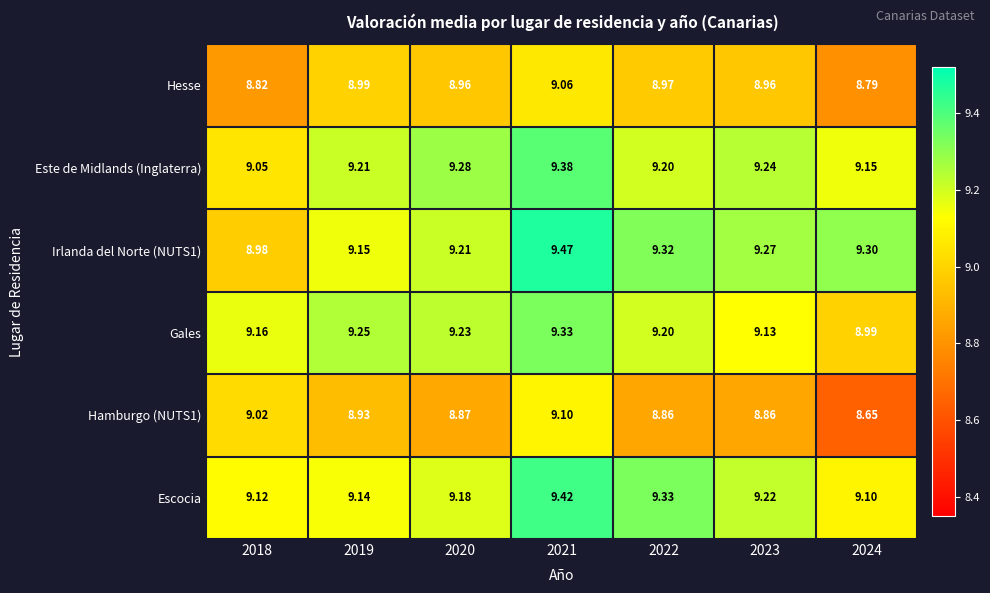

Is the value of Gales at 2018 greater than the value of Irlanda del Norte (NUTS1) at 2023?

No